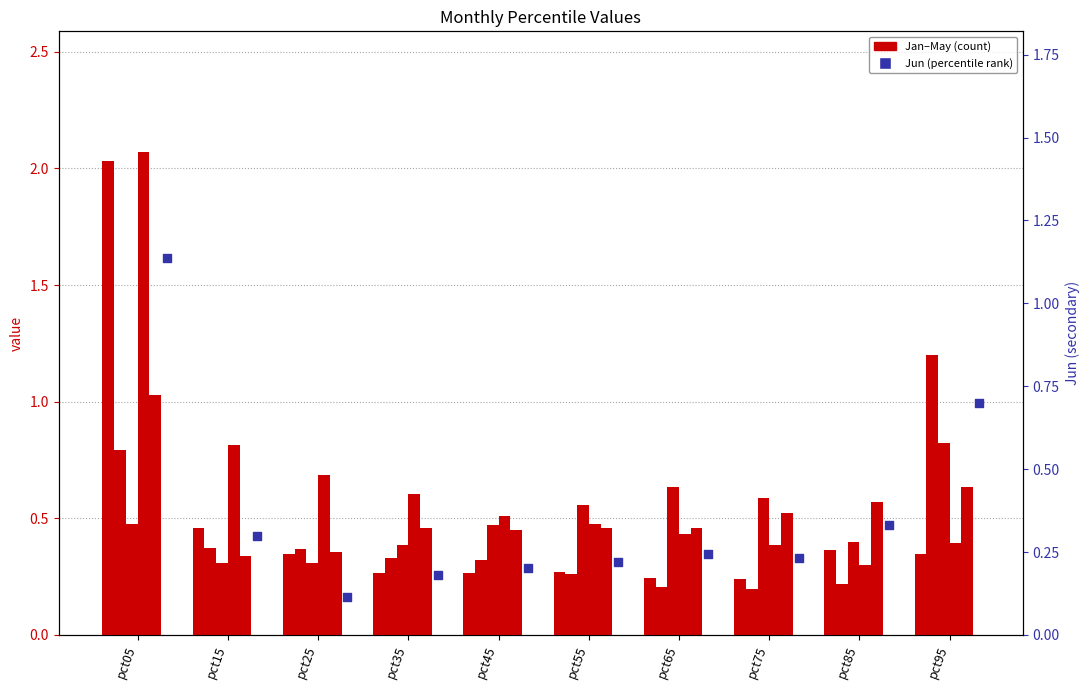

At how many categories does at least one series exceed 0?

10